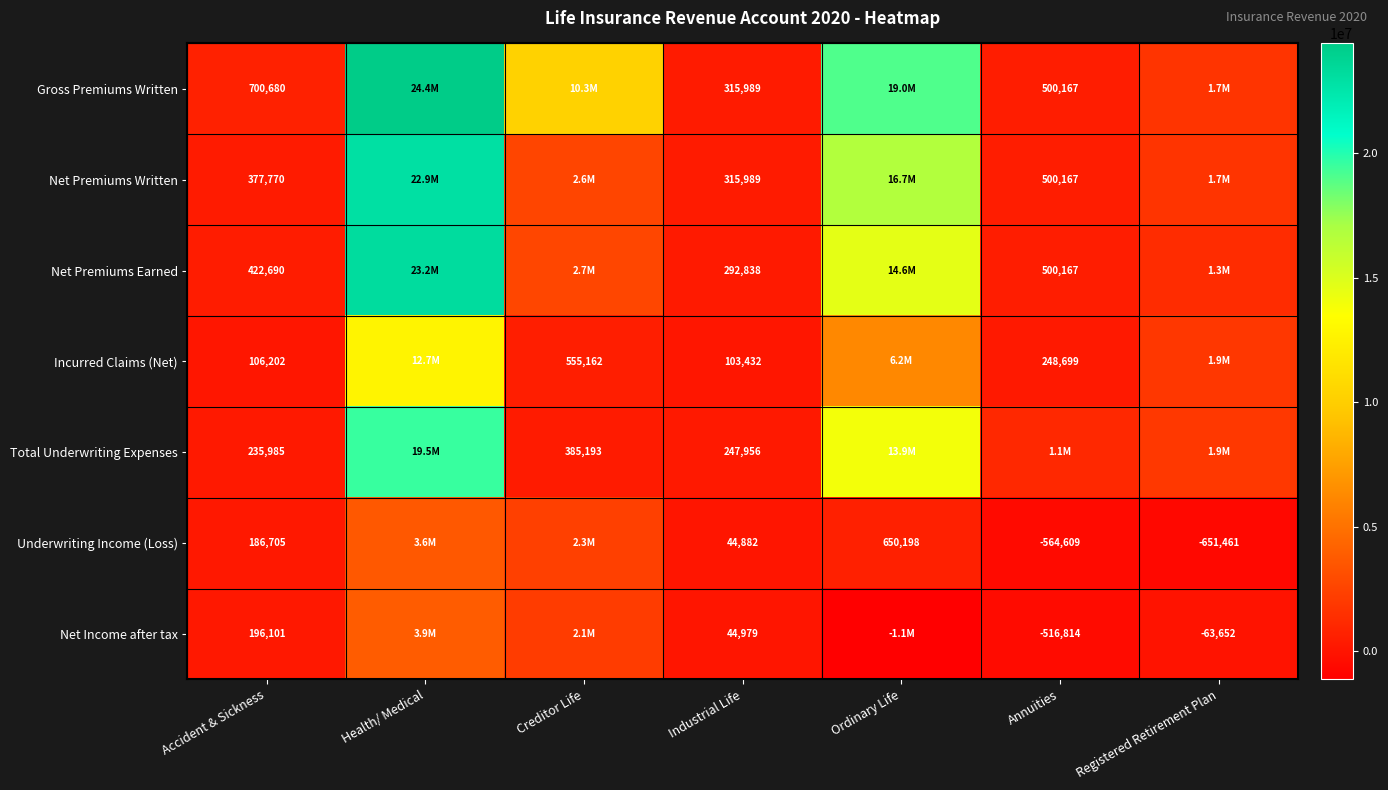

Rank the series at Accident & Sickness from lowest to highest value.

Incurred Claims (Net), Underwriting Income (Loss), Net Income after tax, Total Underwriting Expenses, Net Premiums Written, Net Premiums Earned, Gross Premiums Written